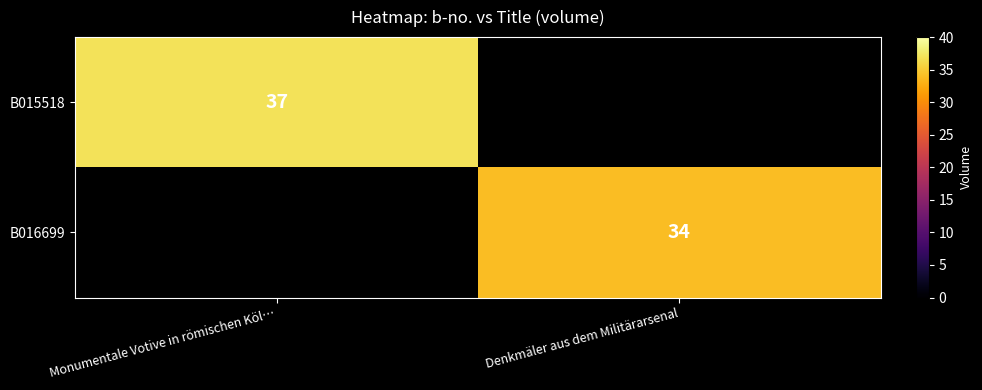

The B016699 series shows 8 at Denkmäler aus dem Militärarsenal. True or false?

False